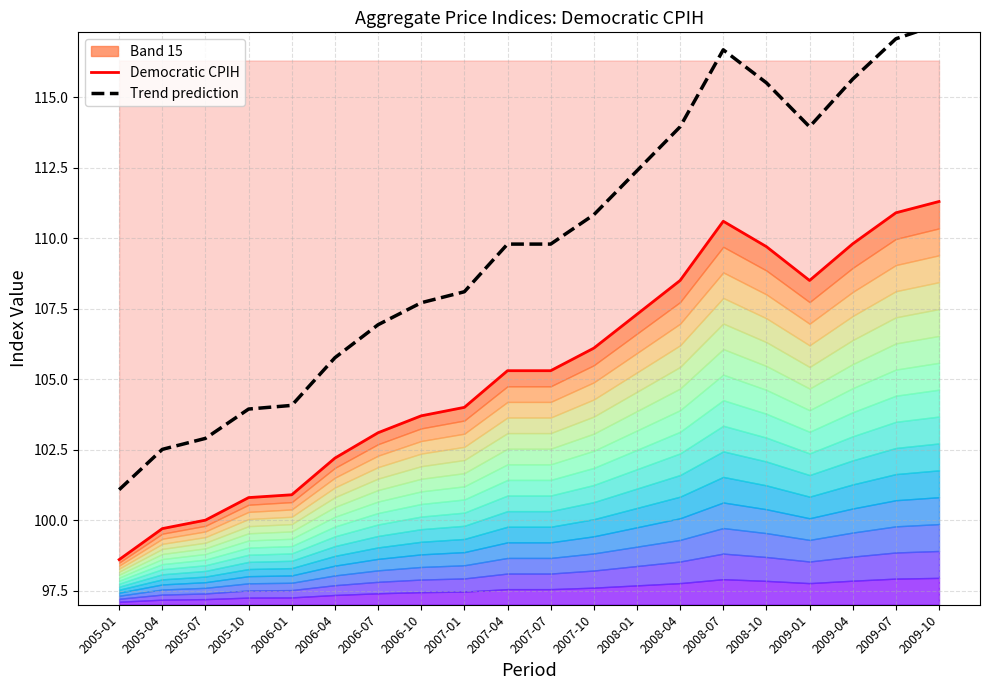

At which category does the chart reach its peak across all series?

2009-10